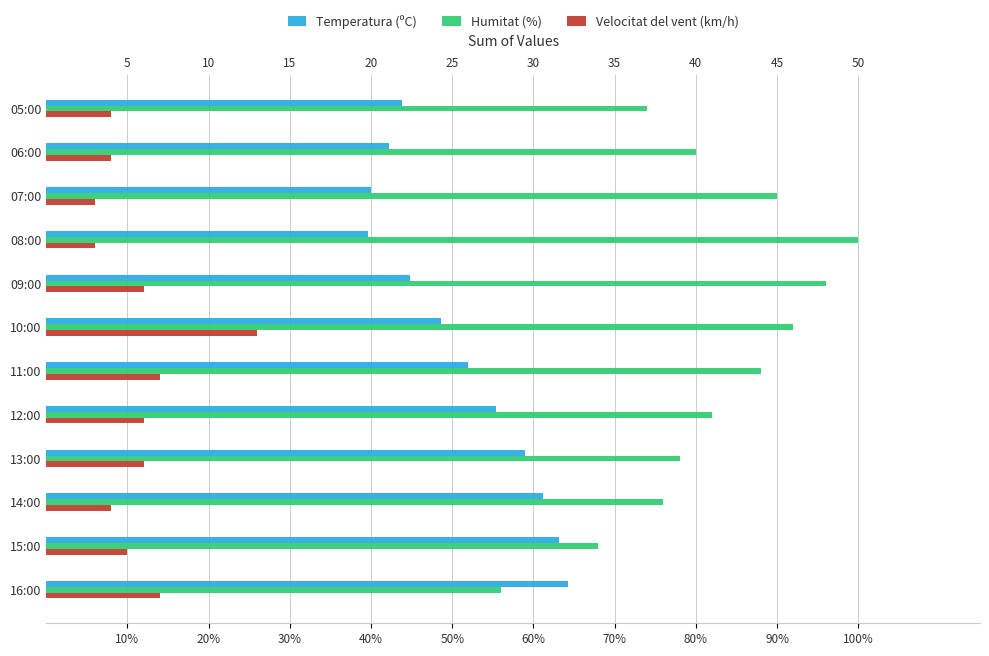

Count the number of data series in this chart.

3